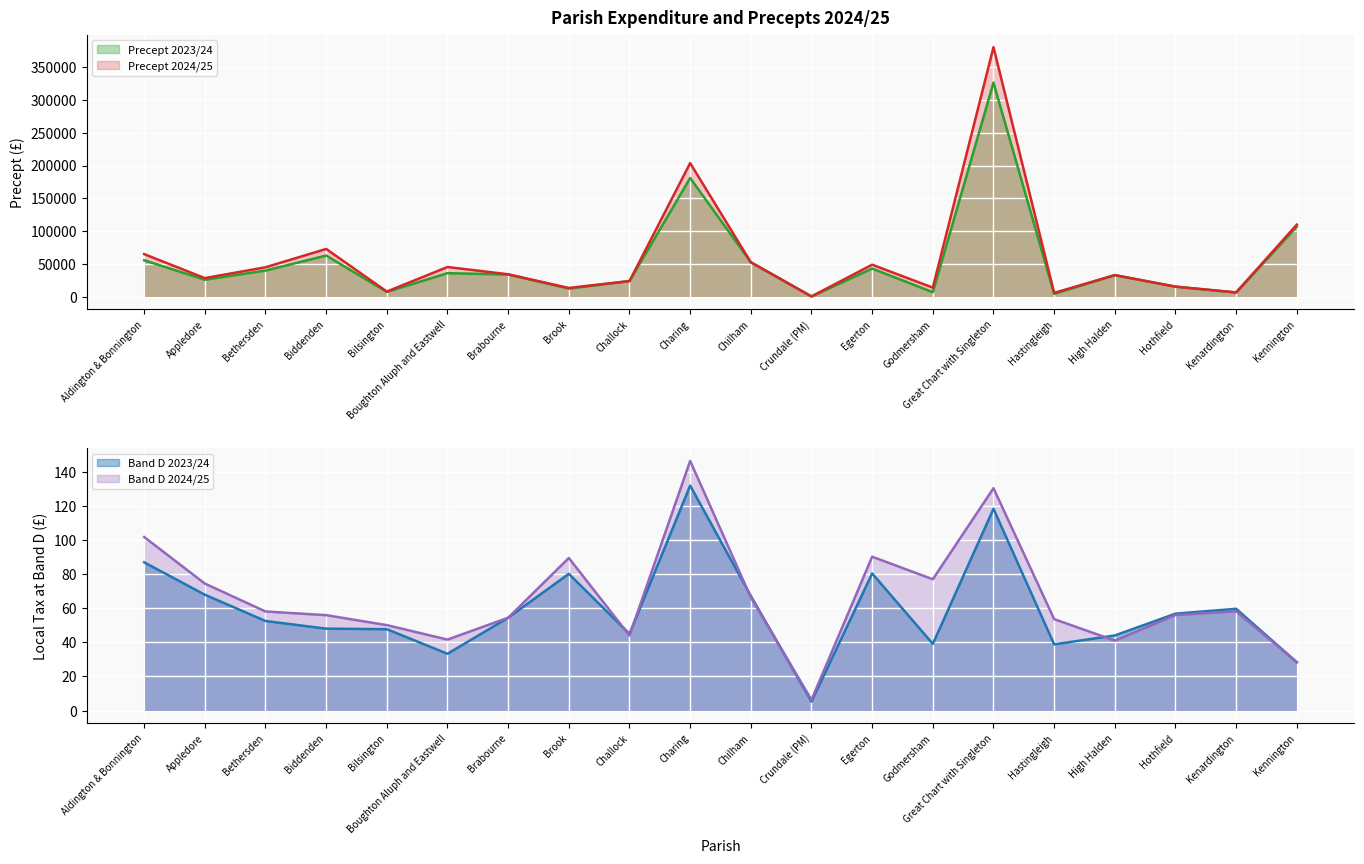

Where is the first local minimum for Band D 2024/25?

Boughton Aluph and Eastwell